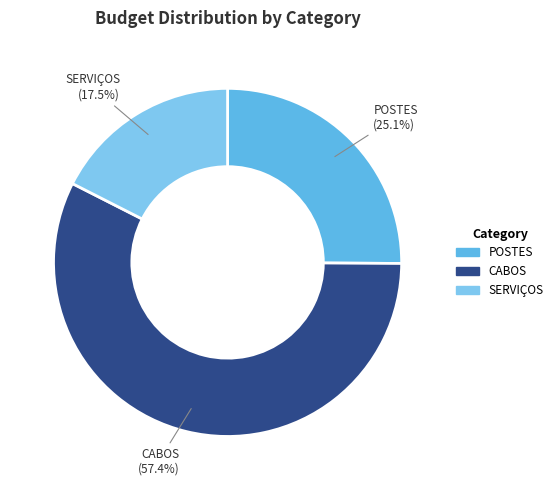

Is there a majority slice in this chart?

Yes